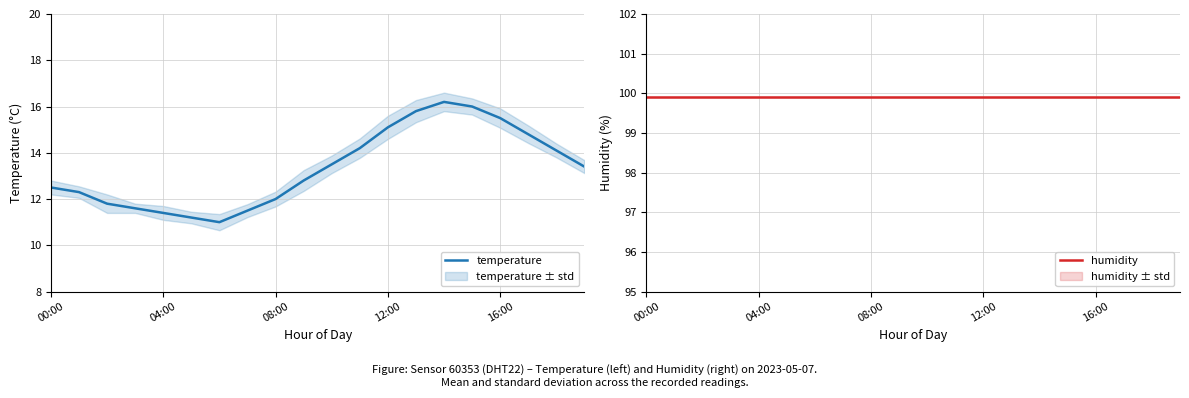

What is the difference between the highest and lowest values at 14?

83.7